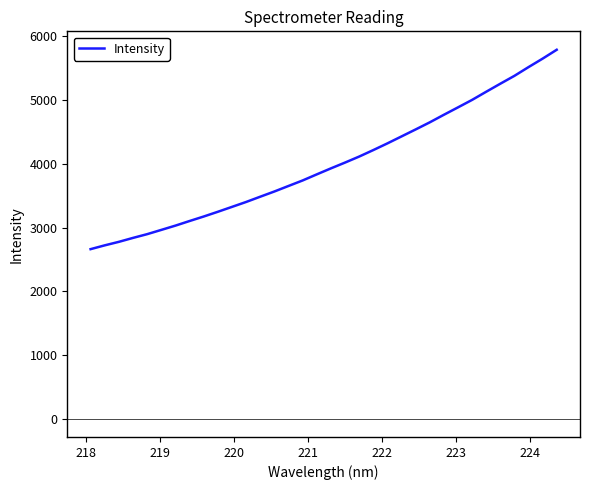

What is the smallest value displayed?

2660.1